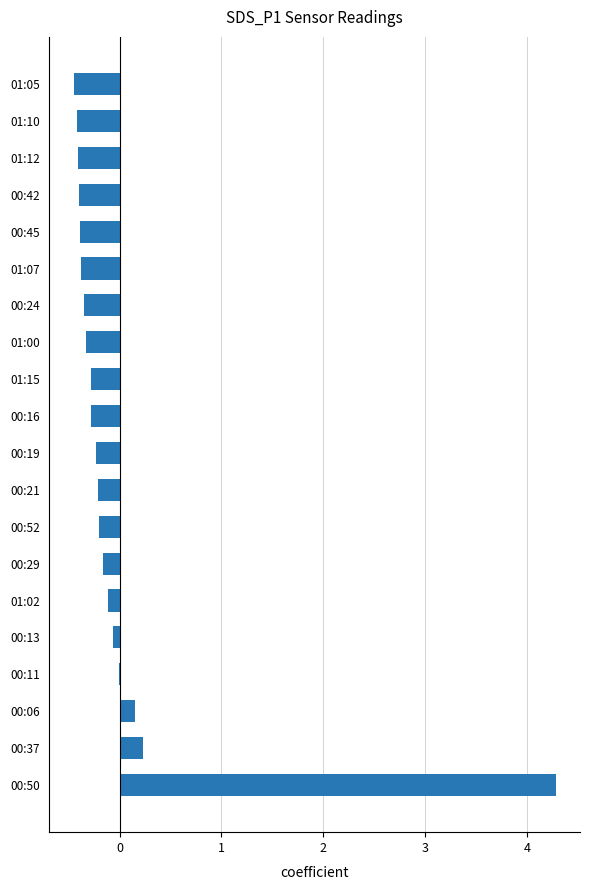

What is the greatest value displayed?

4.3